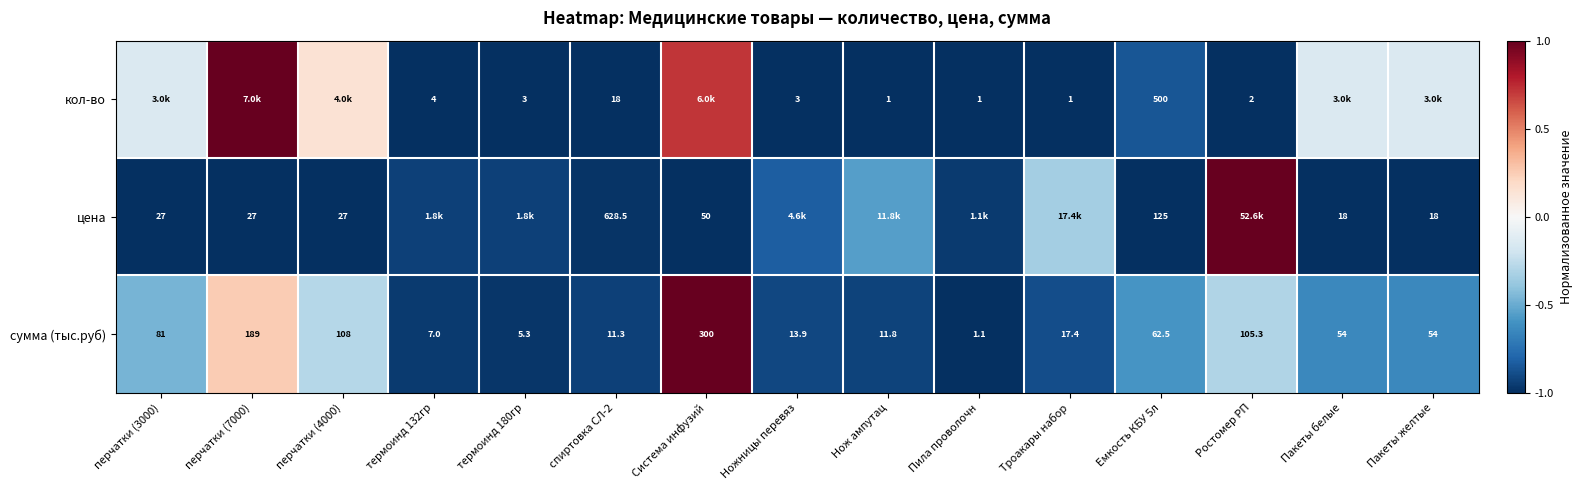

At which label does сумма (тыс.руб) reach its minimum?

Пила проволочн